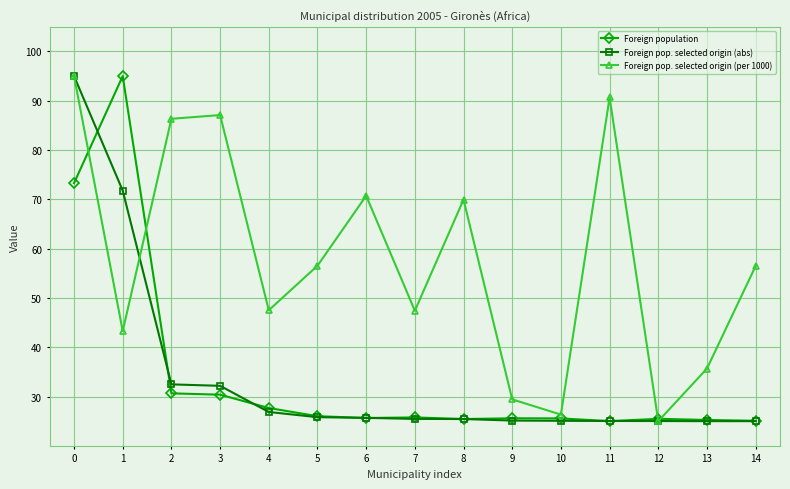

Does the chart have visible grid lines?

Yes